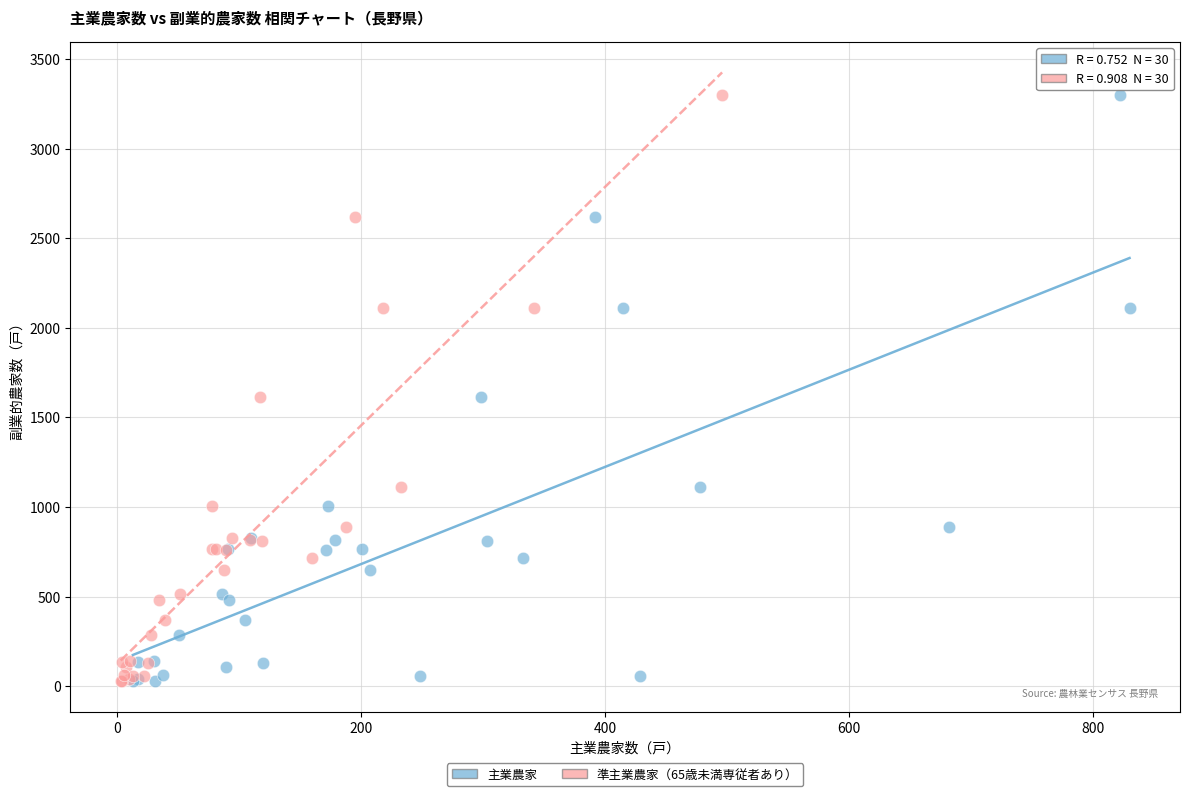

What are all the series names shown in the legend?

主業農家, 準主業農家（65歳未満専従者あり）